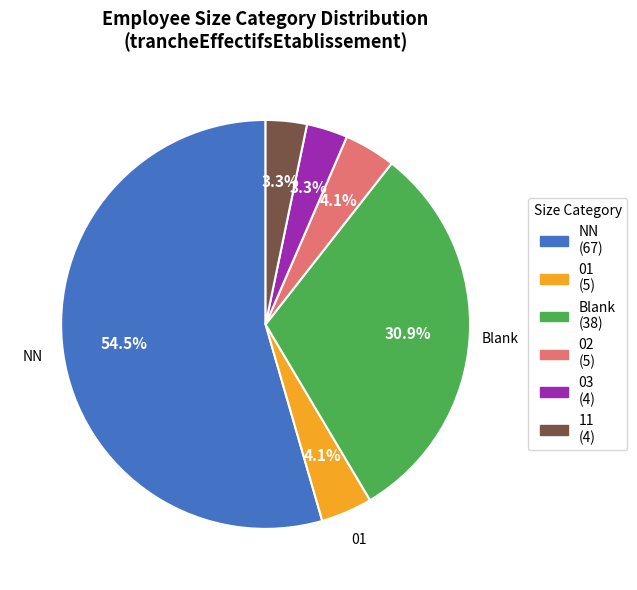

Does any single category account for the majority?

Yes